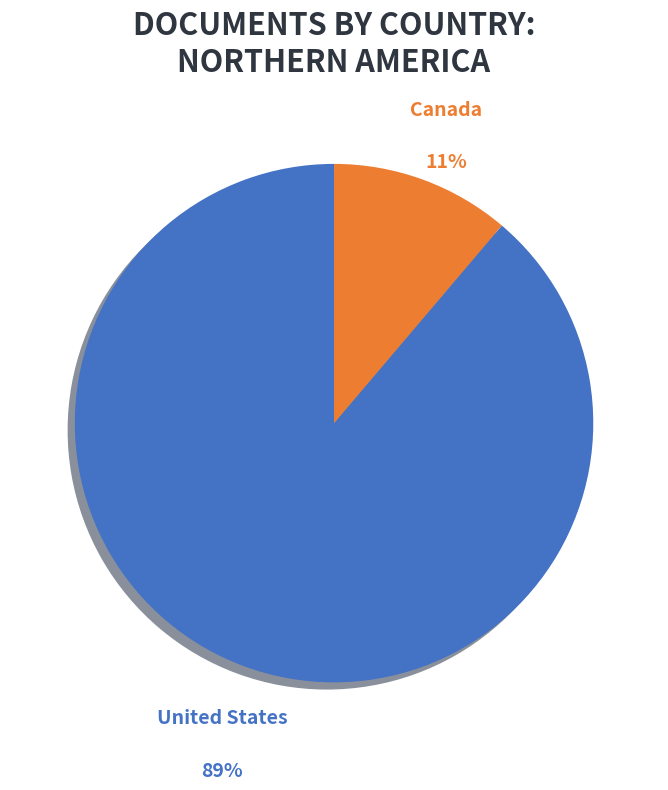

To the nearest percent, what portion does United States represent?

89%